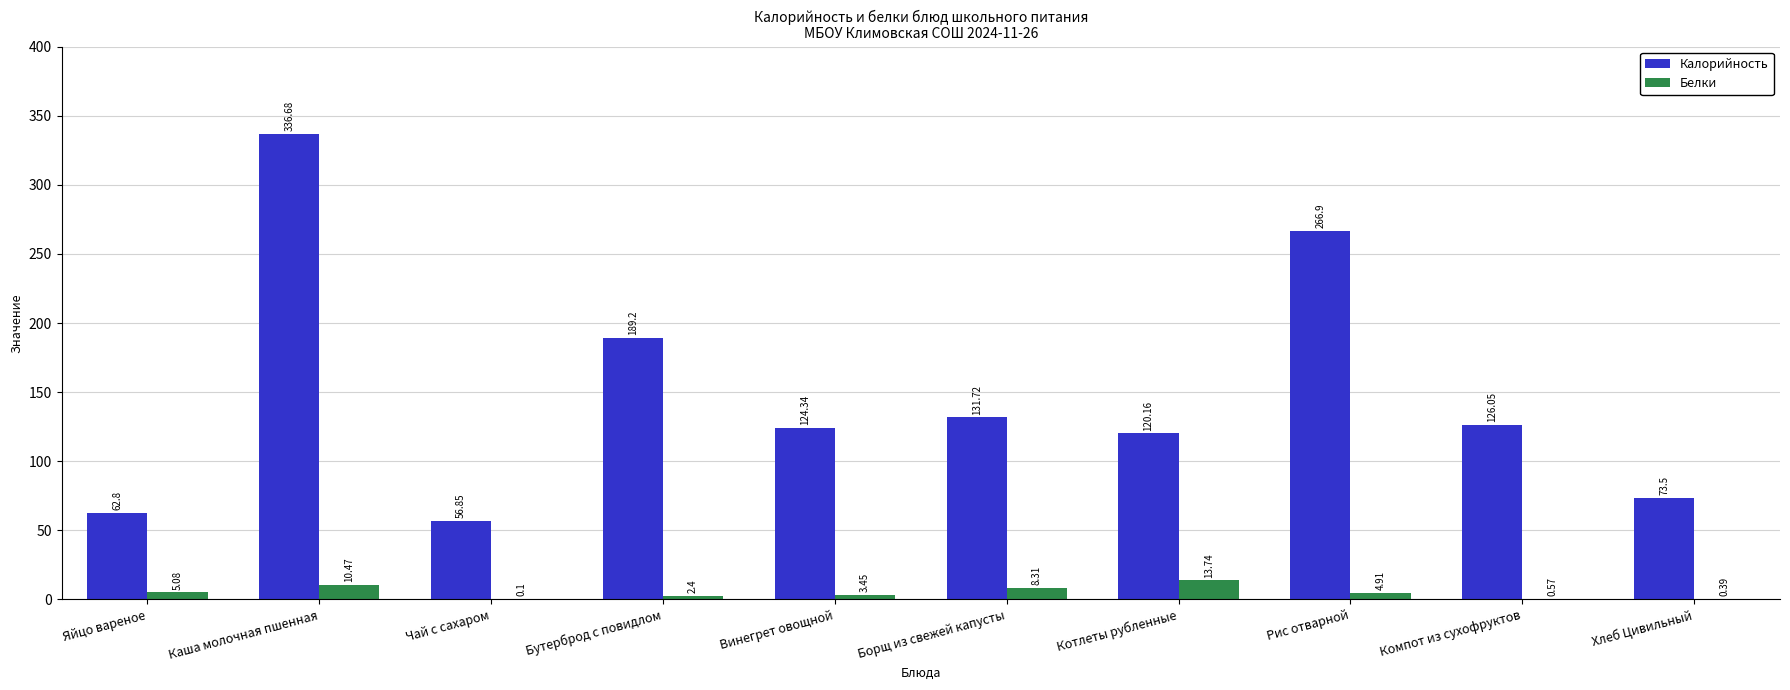

Where does the Белки series first go above 4?

Яйцо вареное